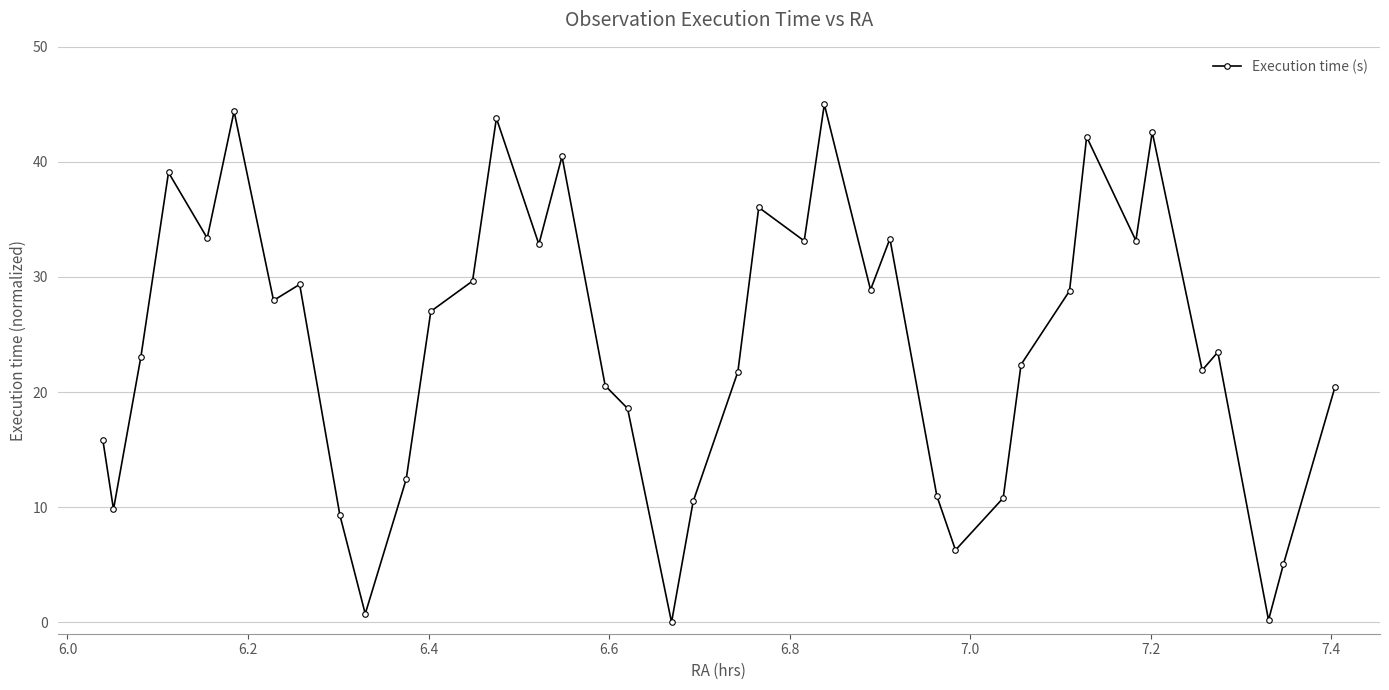

What is the average value?

24.0